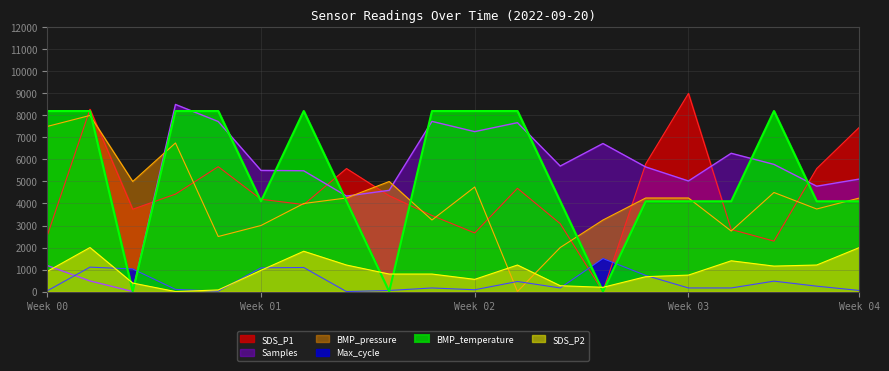

At which category is the sum across all series the highest?

00:27